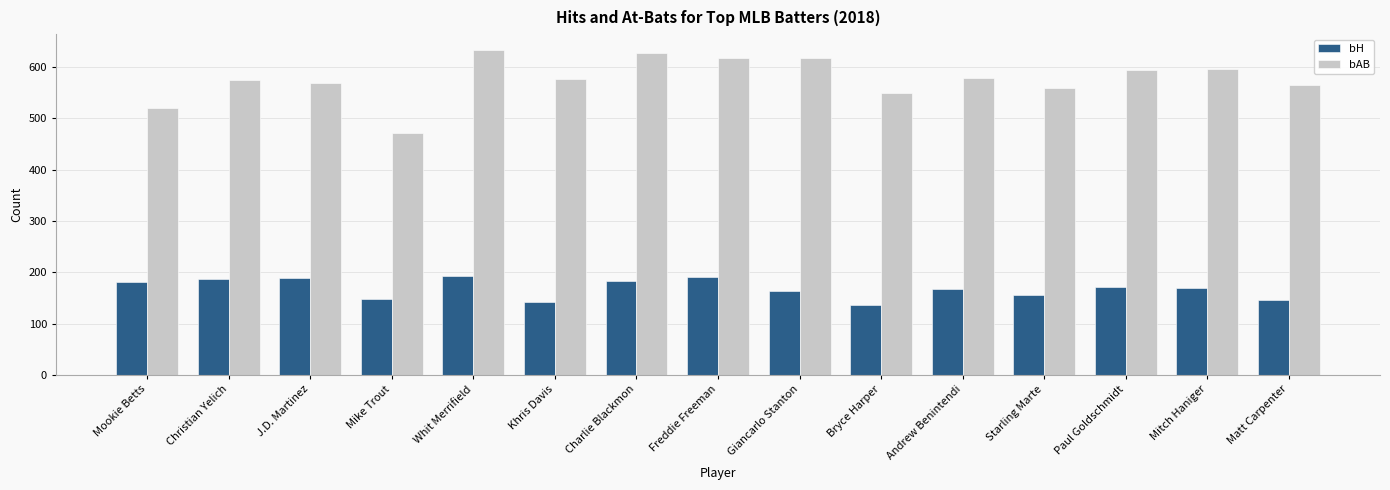

Which series has the largest range (max minus min)?

bAB